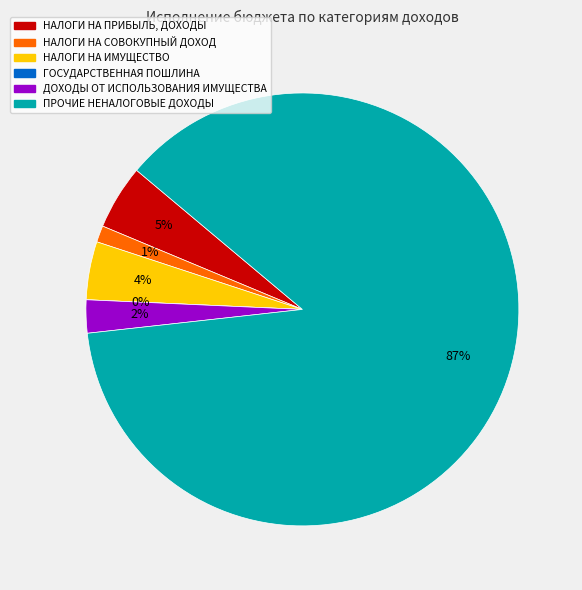

To the nearest percent, what portion does НАЛОГИ НА СОВОКУПНЫЙ ДОХОД represent?

1%